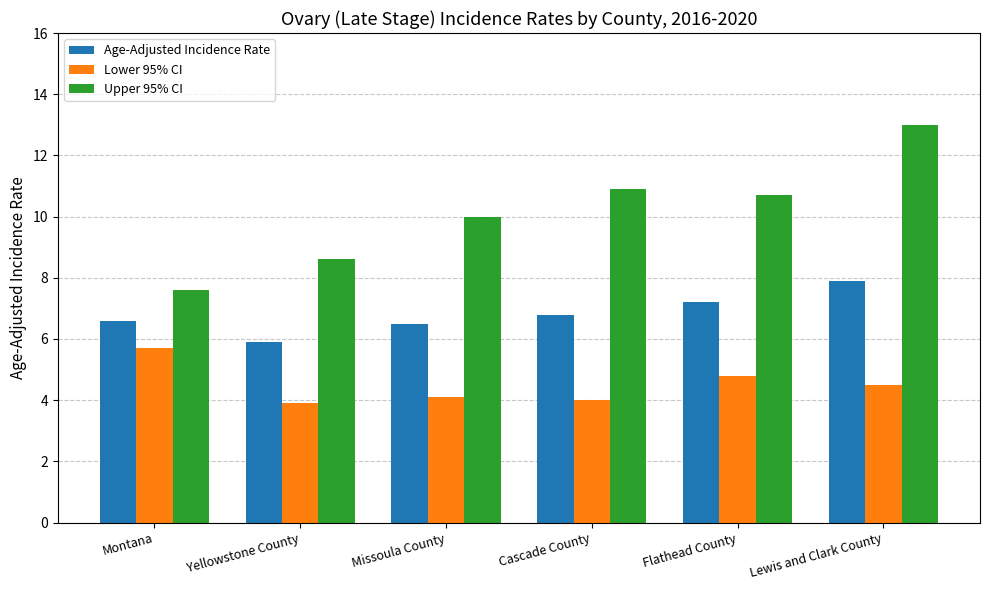

List the series in order of their overall mean, lowest first.

Lower 95% CI, Age-Adjusted Incidence Rate, Upper 95% CI